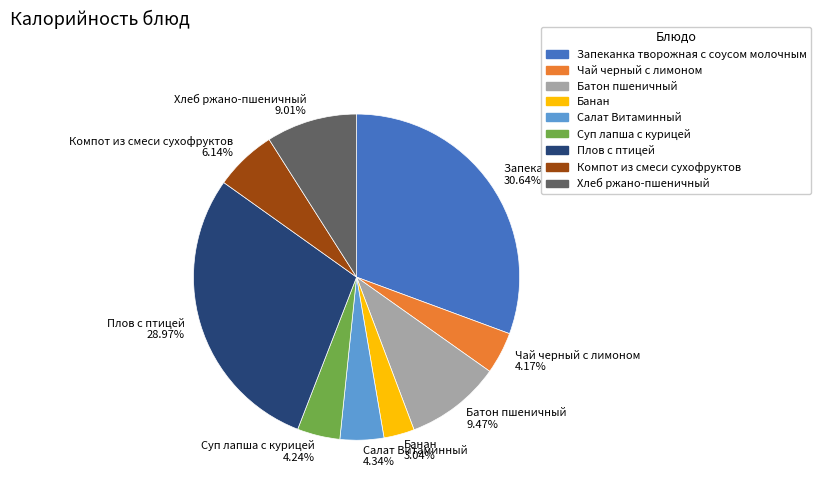

To the nearest percent, what portion does Плов с птицей represent?

29%